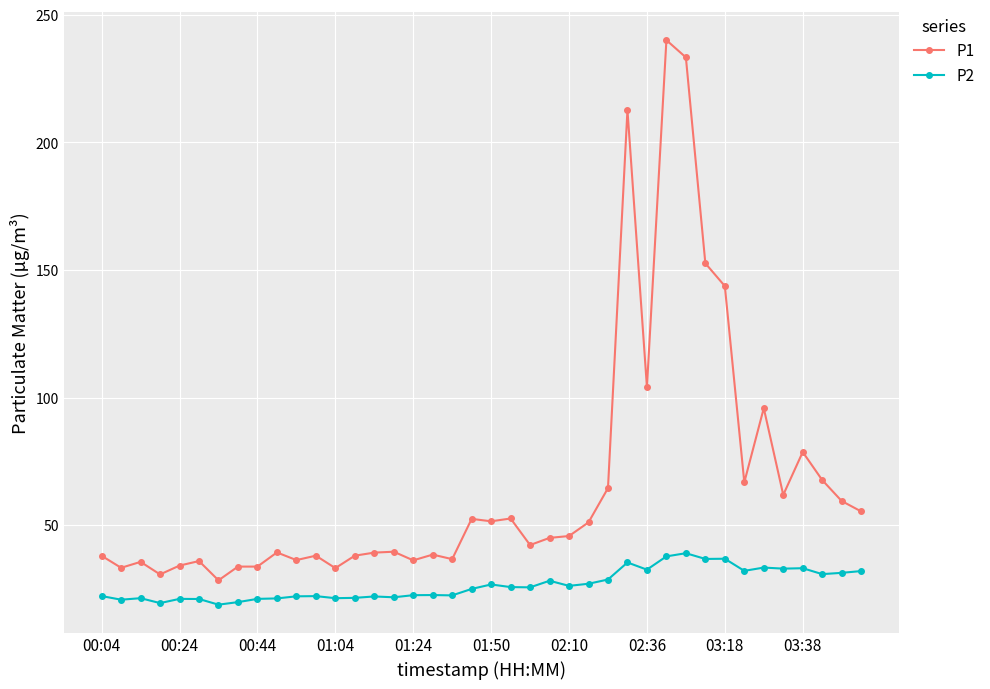

What is the value of the P2 point at the 20th from the left?

25.1